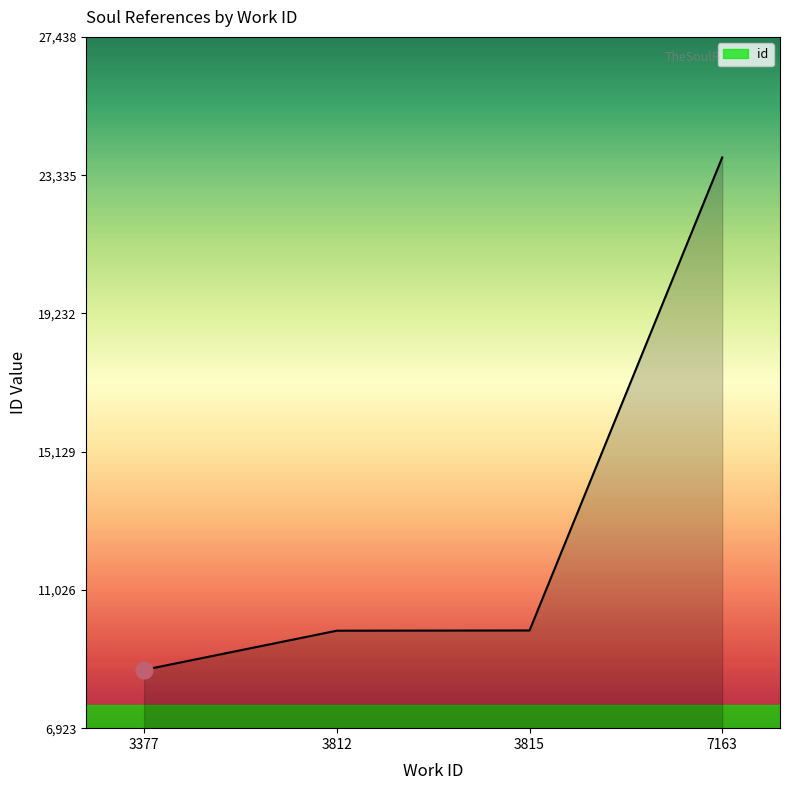

True or false: the data has more than 2 interior local peaks.

False